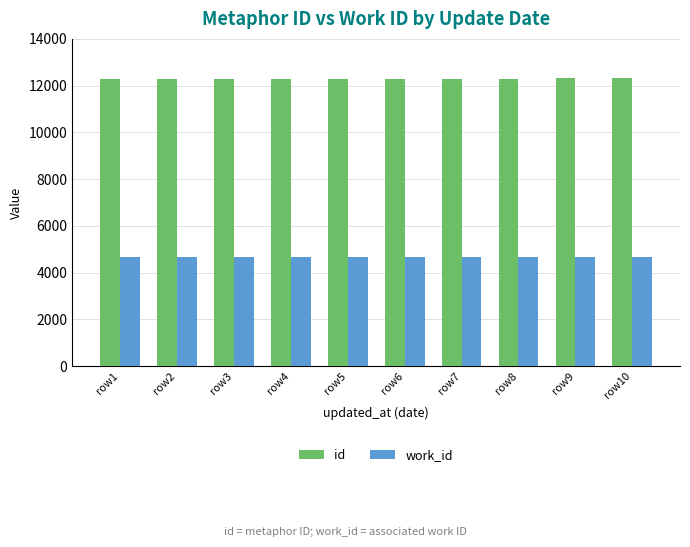

What is the value of the id bar at the 9th from the left?

12304